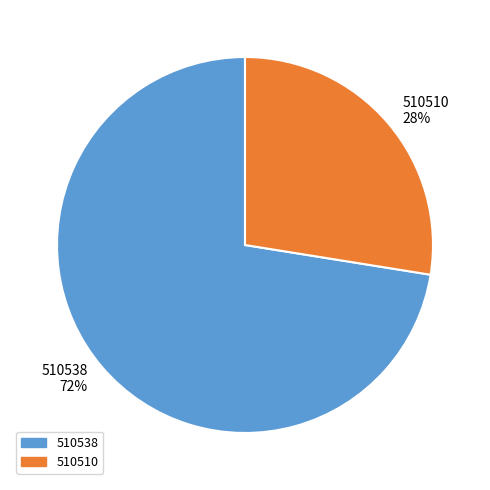

Which category accounts for the majority?

510538